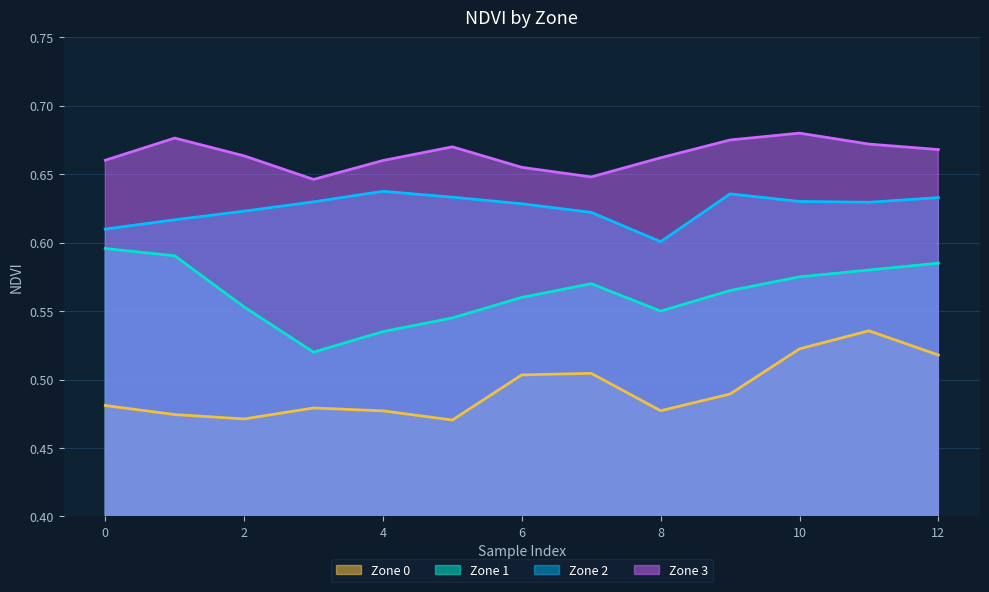

How many lines are shown in the chart?

4